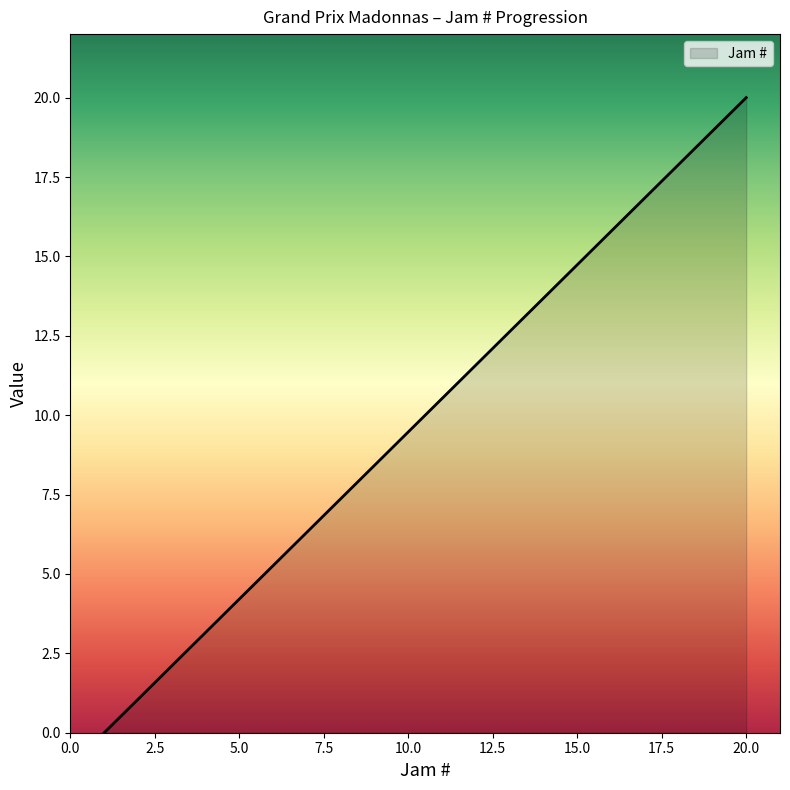

What is the difference between the maximum and minimum values?

20.0